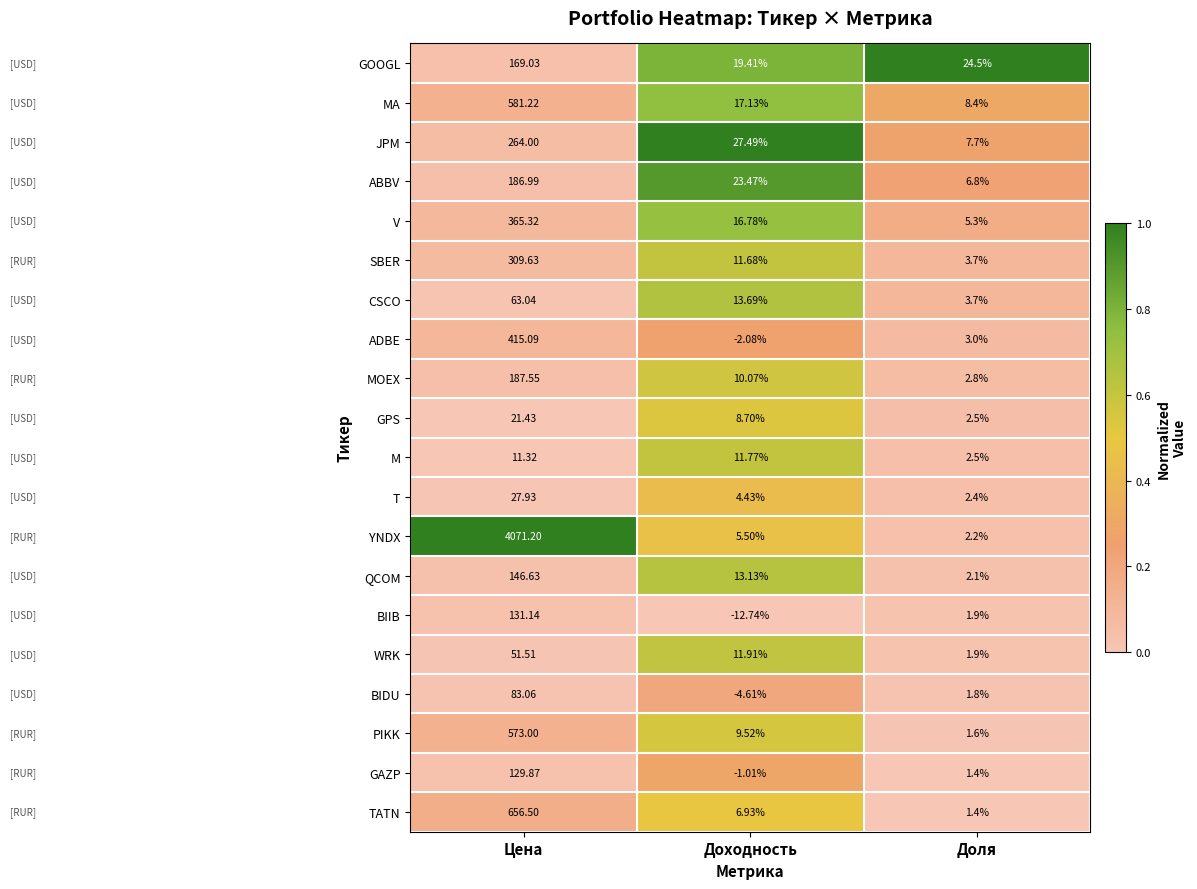

At which label does SBER reach its peak?

Цена